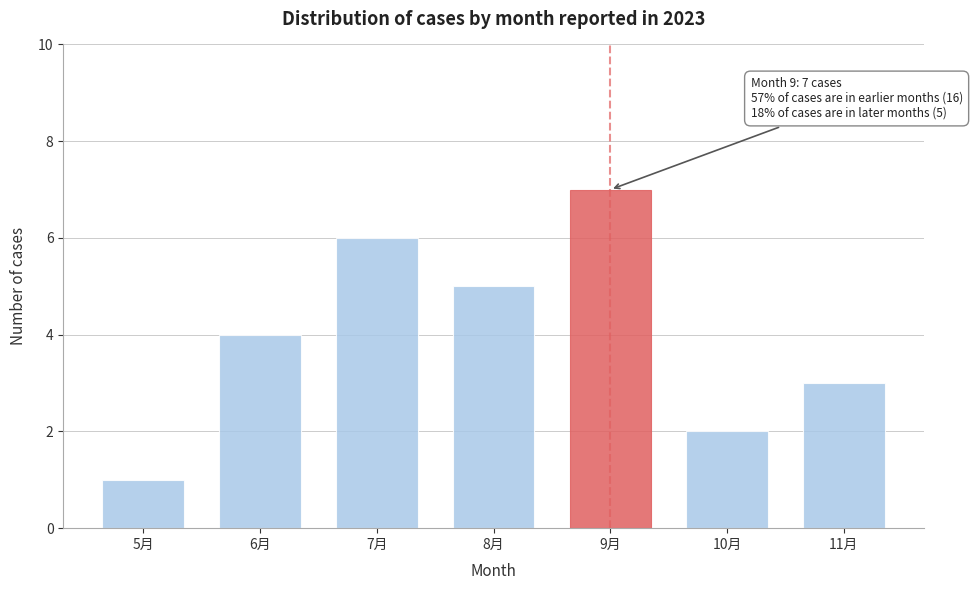

Reading left to right, extract all data points from this chart.

5月=1	6月=4	7月=6	8月=5	9月=7	10月=2	11月=3